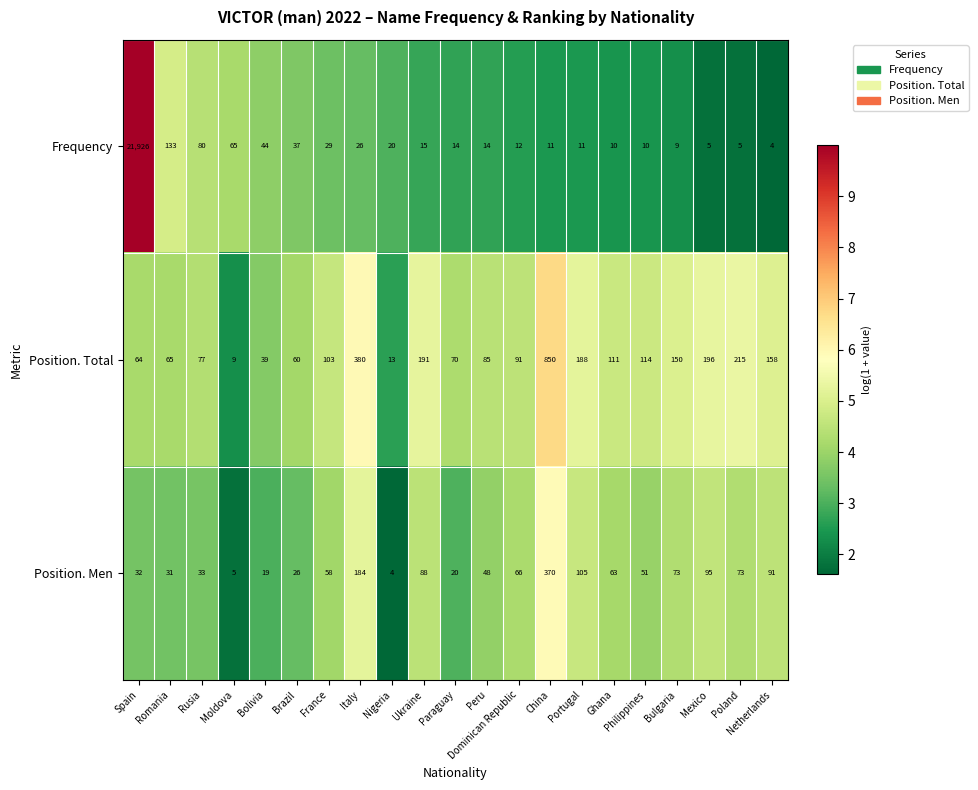

How many distinct data groups are displayed?

3